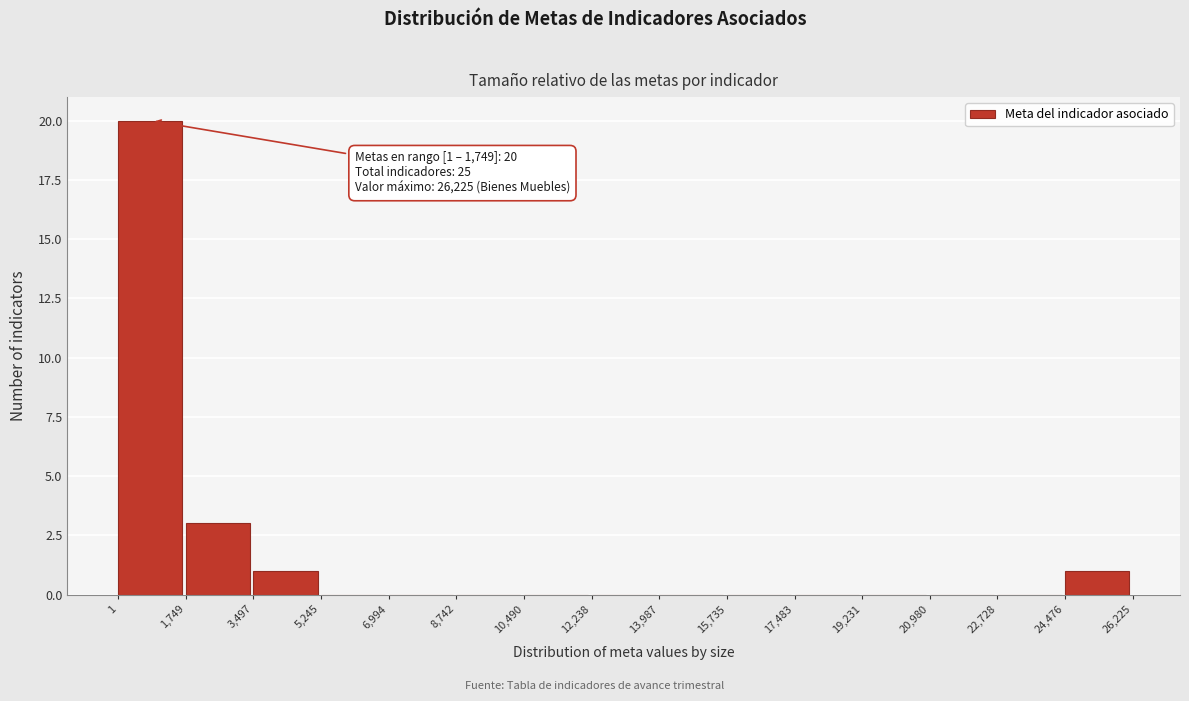

Which range on the x-axis has the tallest bar?

1 to 1,749